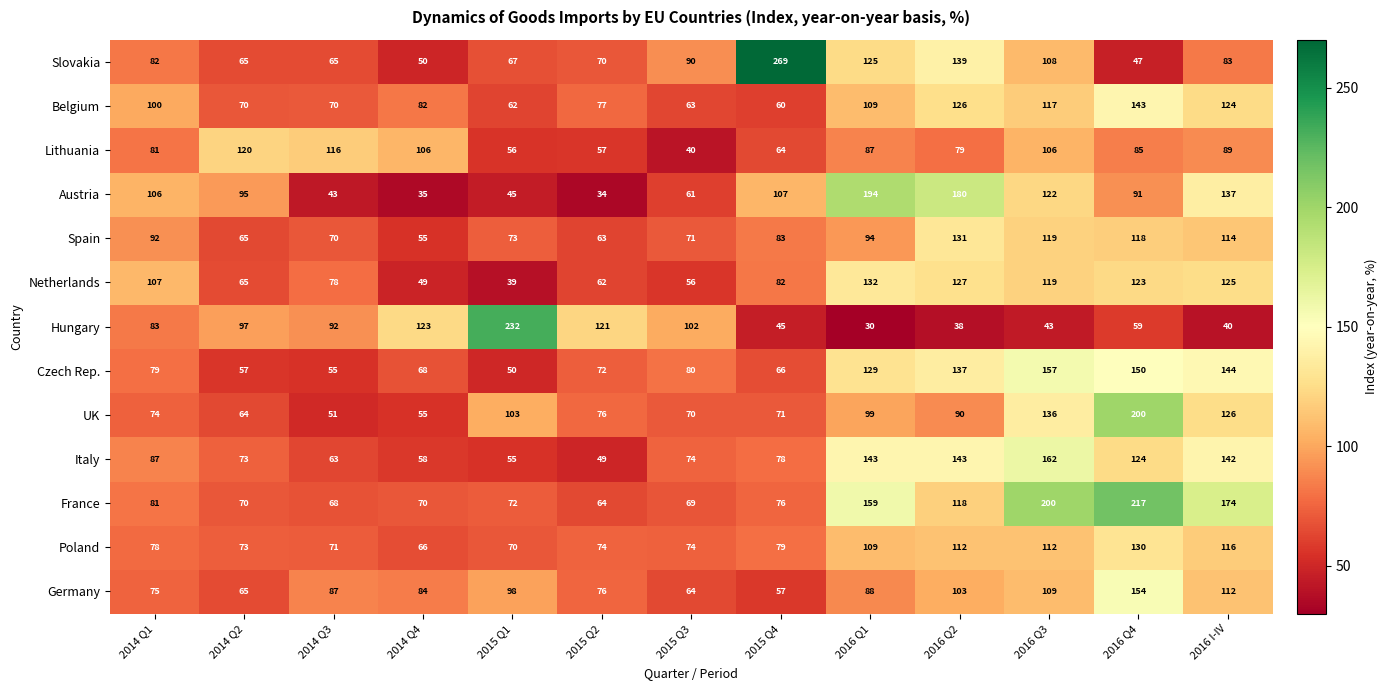

Between 2014 Q2 and 2016 Q4, which series saw the biggest shift?

France